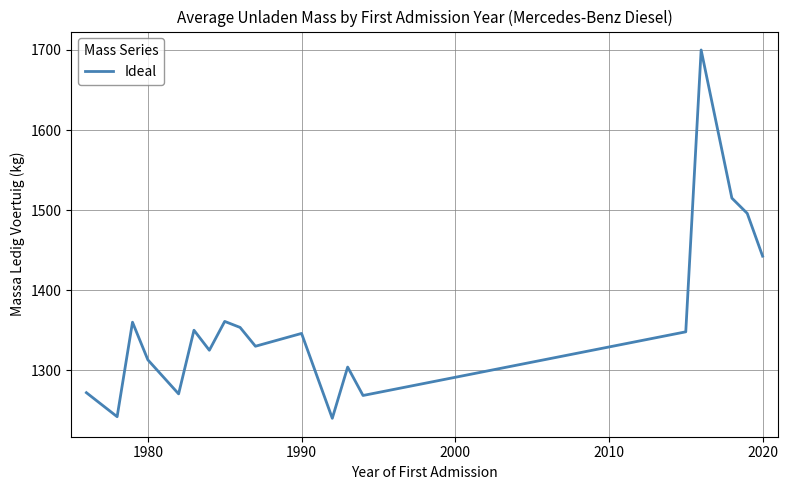

What is the difference between the maximum and minimum values?

460.0